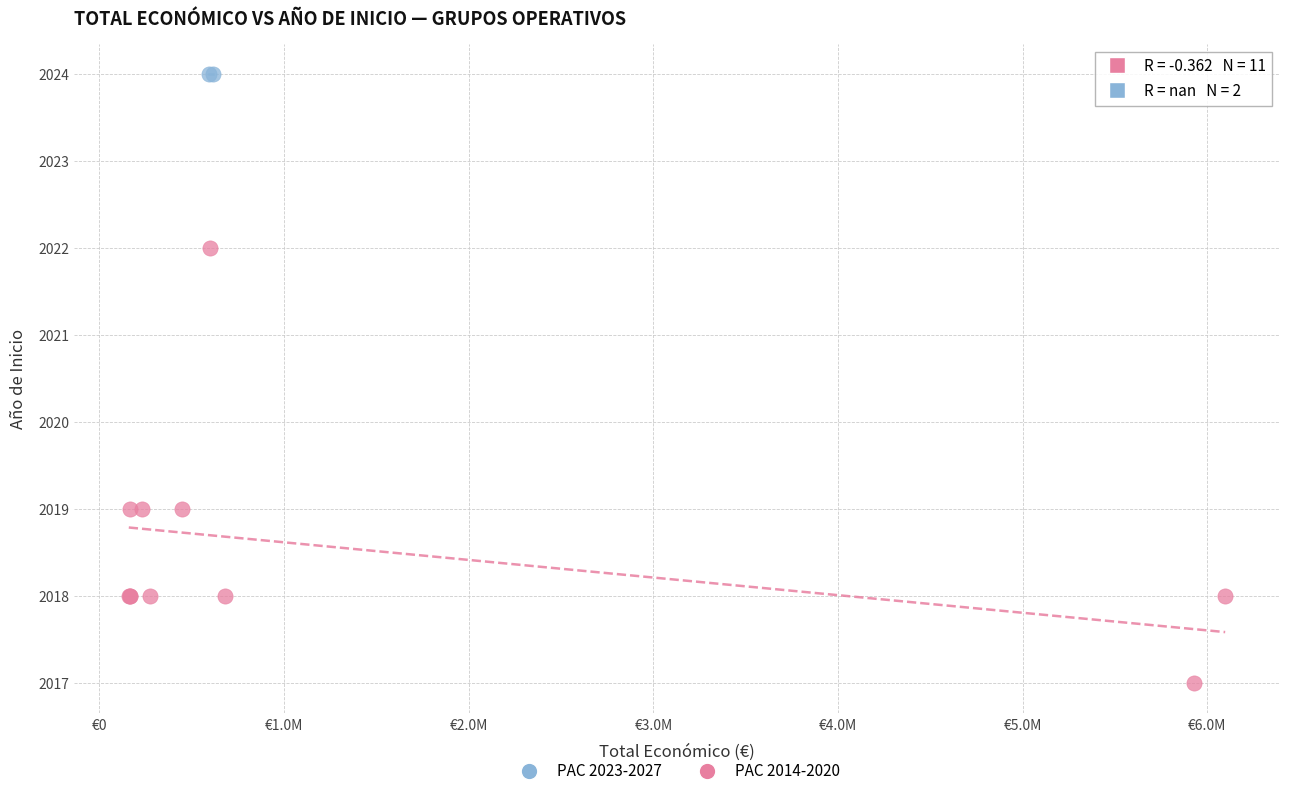

What are all the series names shown in the legend?

PAC 2023-2027, PAC 2014-2020